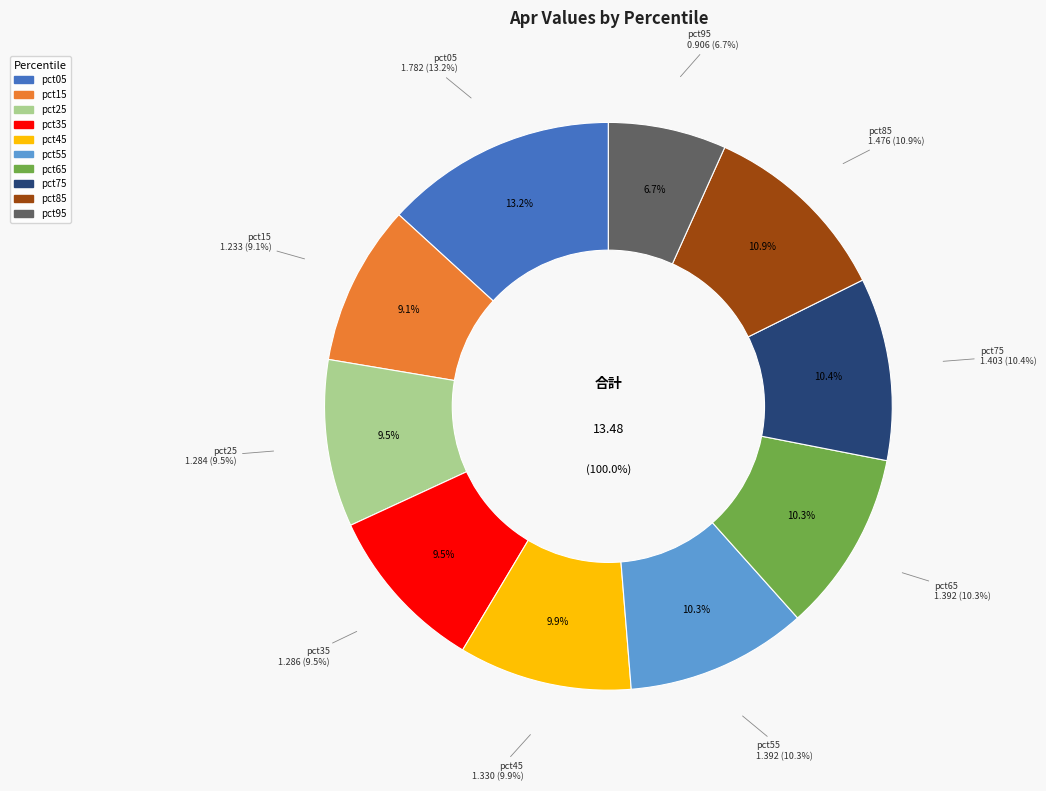

The pct15 slice represents 9% of the pie. True or false?

True